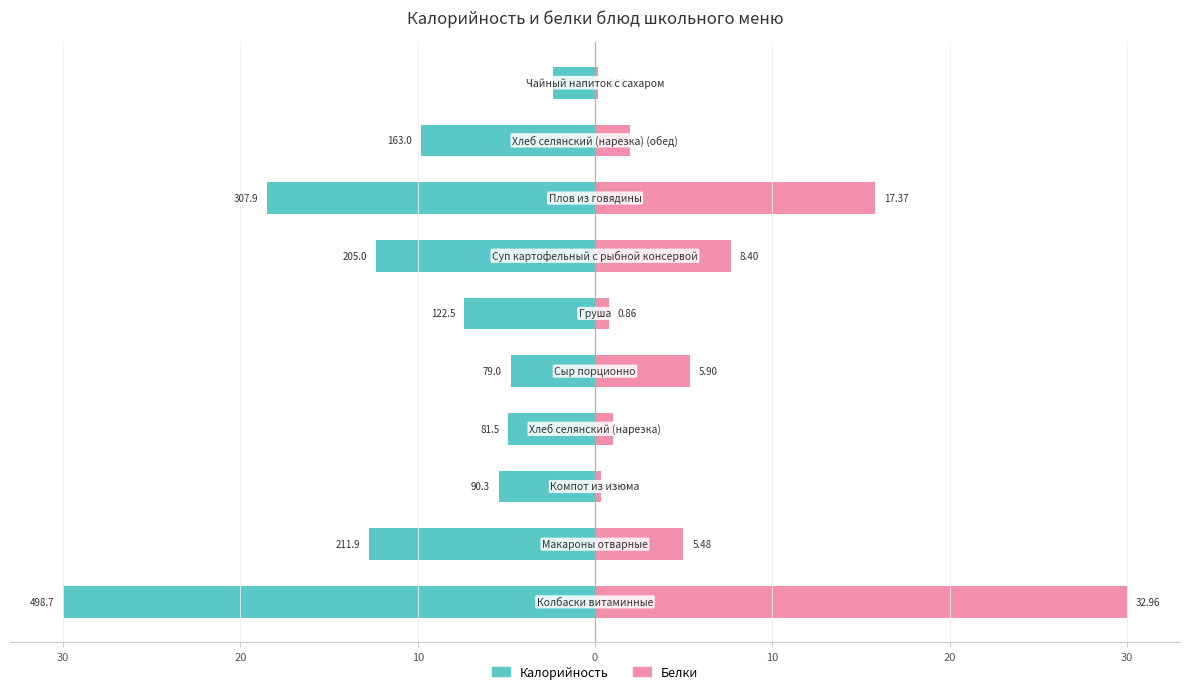

What is the value of the Калорийность bar at the 10th from the left?

-2.3